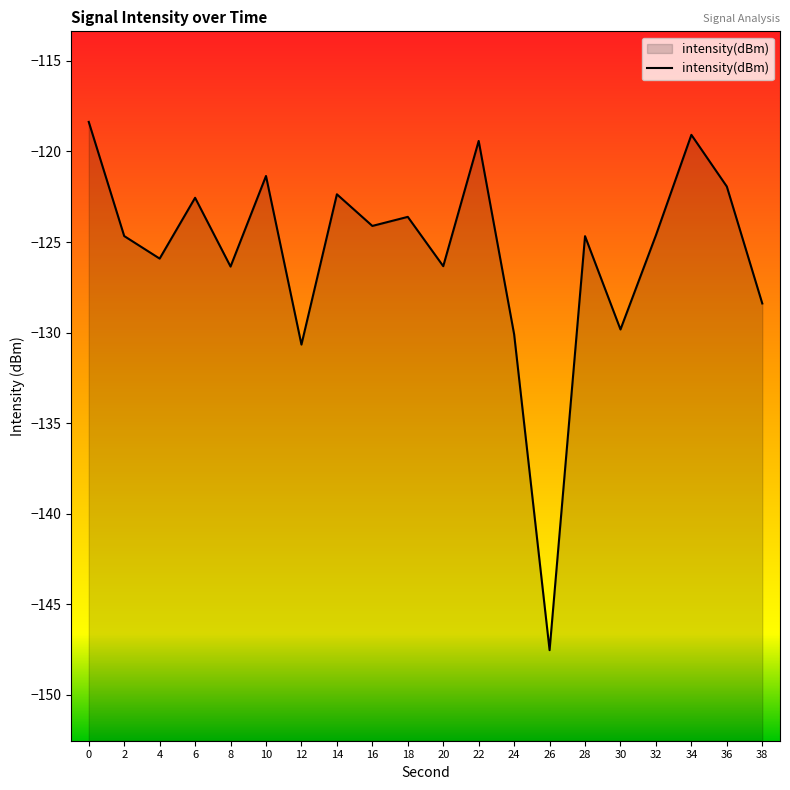

True or false: the data shows -33.9 at 28.

False